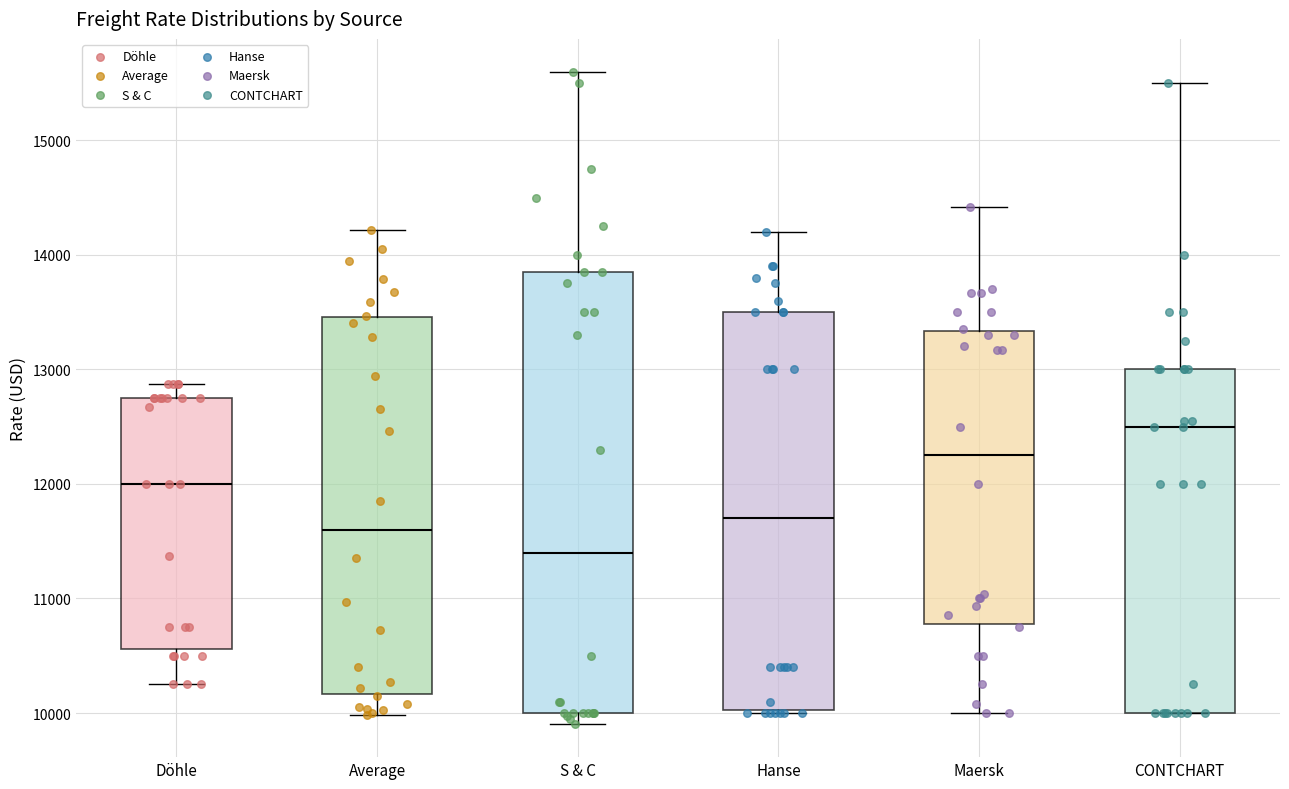

Where is the lower edge of the box for S & C on the y-axis? The values are not printed on the chart, so give them approximately, as read against the axis.

10000